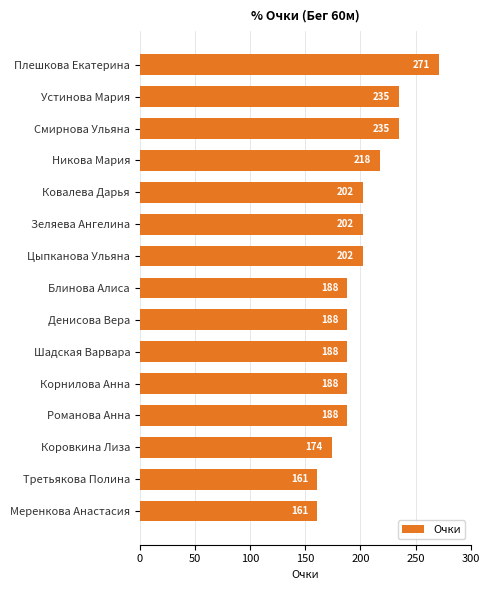

What is the change in value from Плешкова Екатерина to Коровкина Лиза?

-97